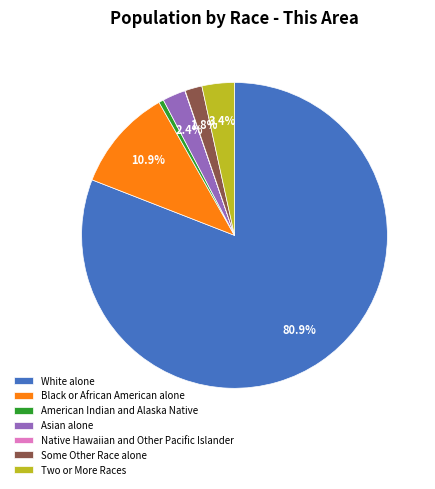

To the nearest percent, what is the difference between the largest and smallest slice percentages?

81%